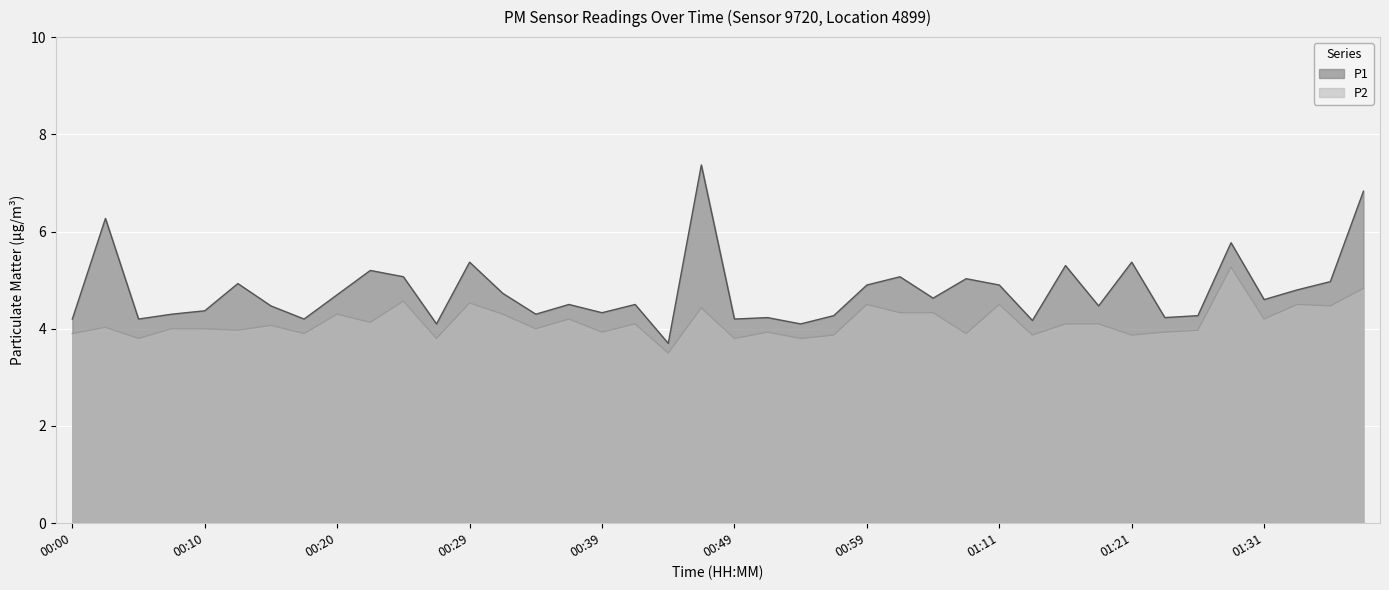

Rank the series by their average value, from lowest to highest.

P2, P1